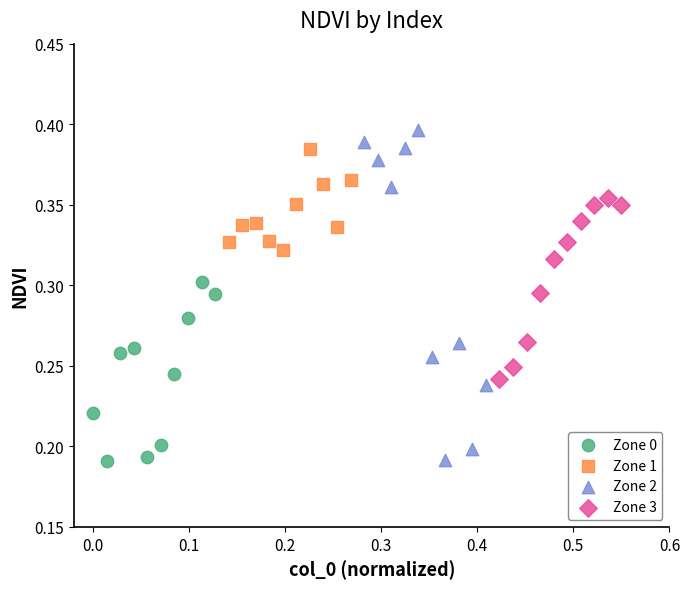

Which series has the largest Y range (max minus min)?

Zone 2